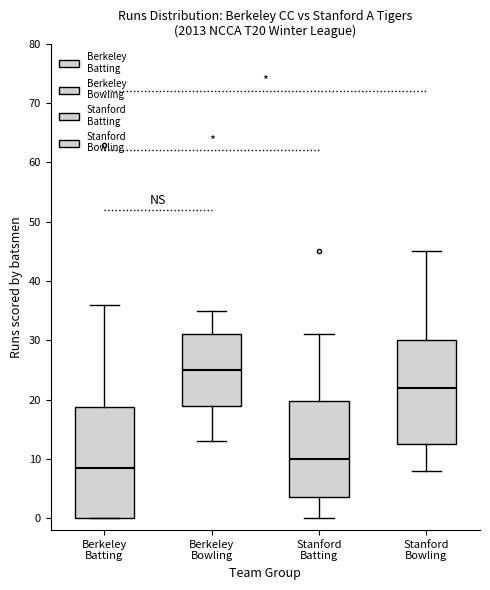

Where does the upper whisker of the box for Stanford Bowling end on the y-axis? The values are not printed on the chart, so give them approximately, as read against the axis.

45